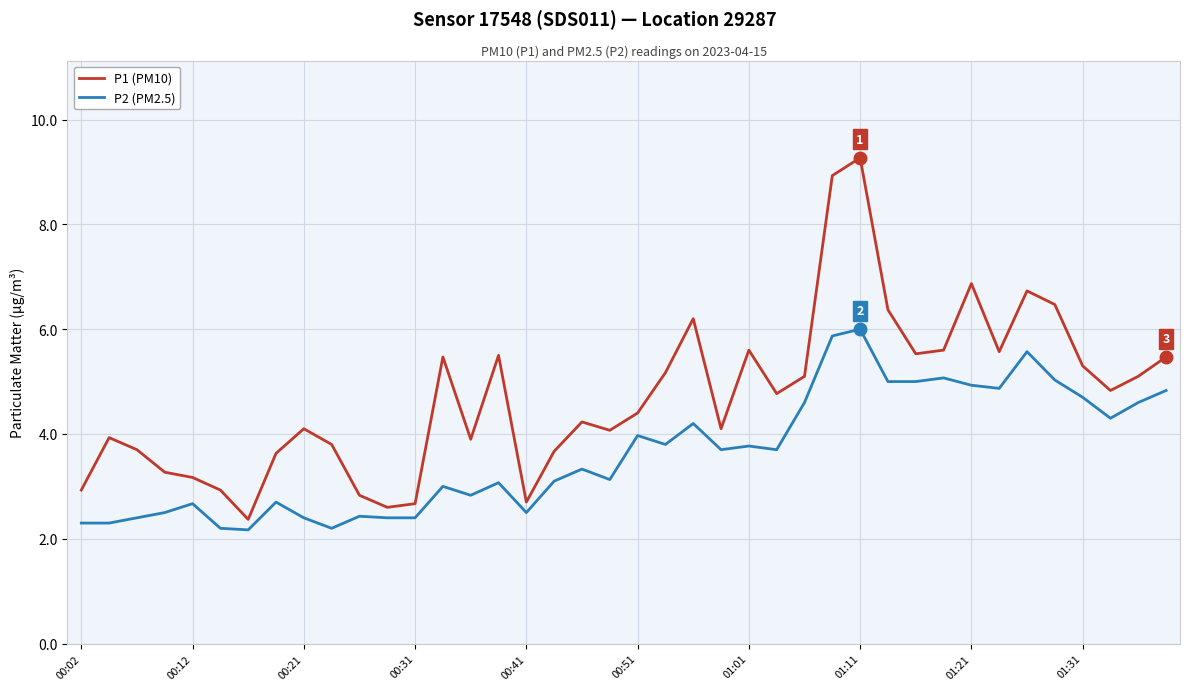

Does the chart have visible grid lines?

Yes